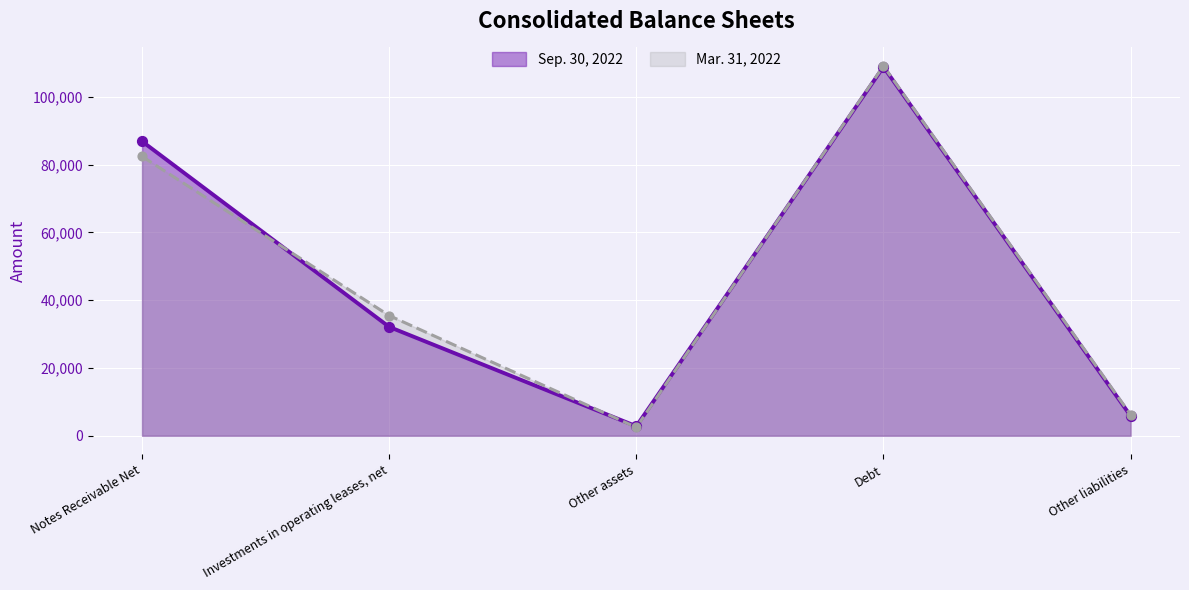

Is the value of Sep. 30, 2022 at Notes Receivable Net greater than the value of Mar. 31, 2022 at Other liabilities?

Yes